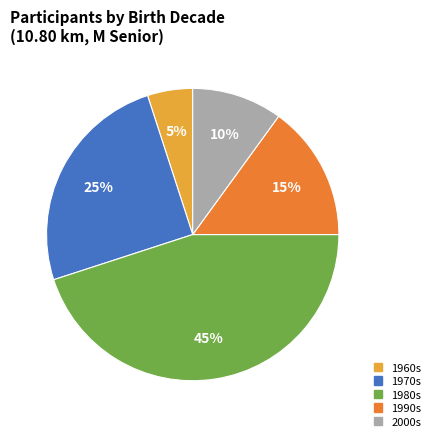

To the nearest percent, what is the difference between the largest and smallest slice percentages?

40%